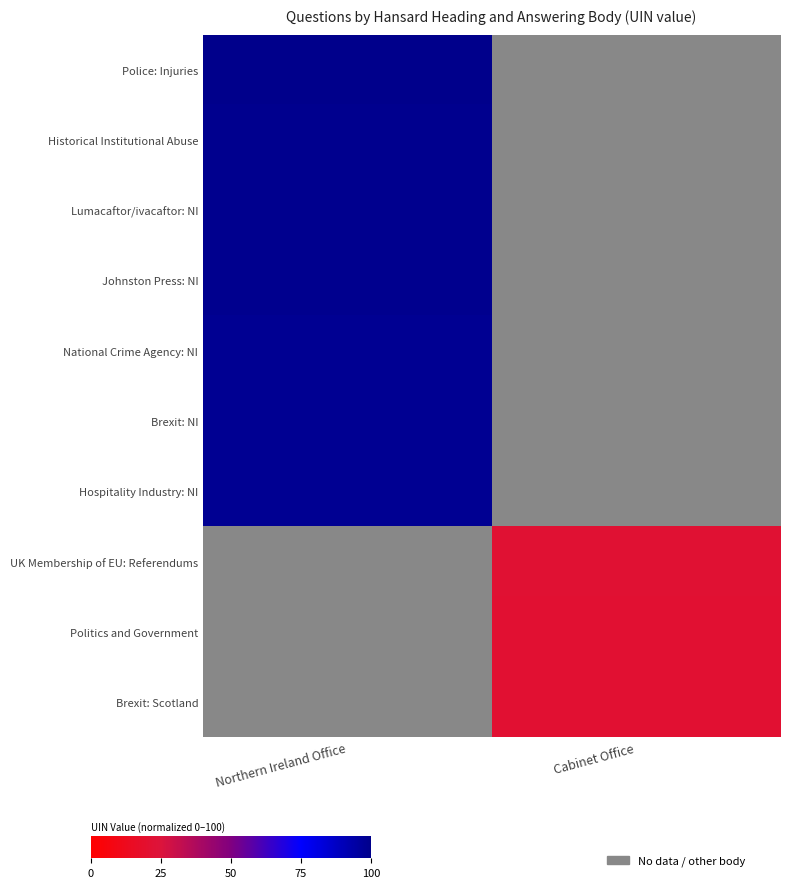

What is the maximum value shown in the chart?

100.0